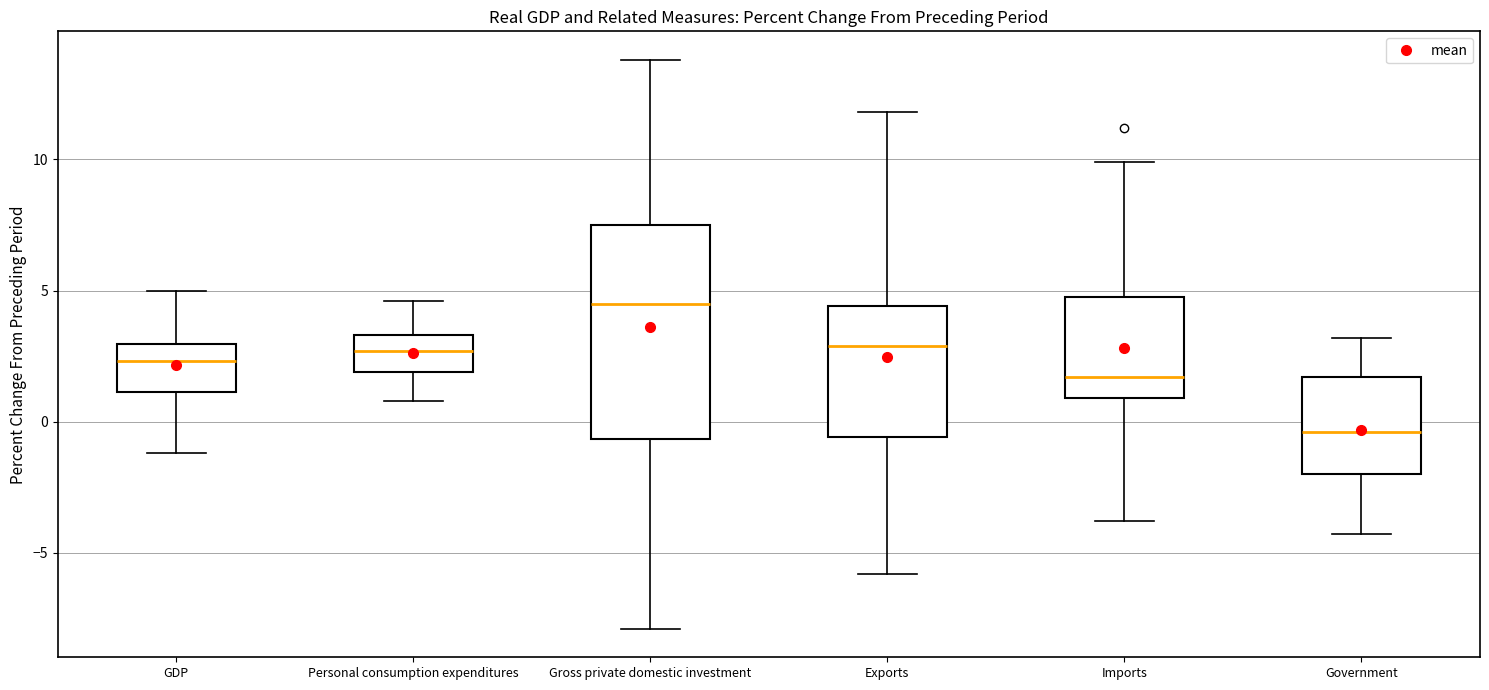

Comparing the boxes themselves (not the whiskers), which one is the tallest?

Gross private domestic investment